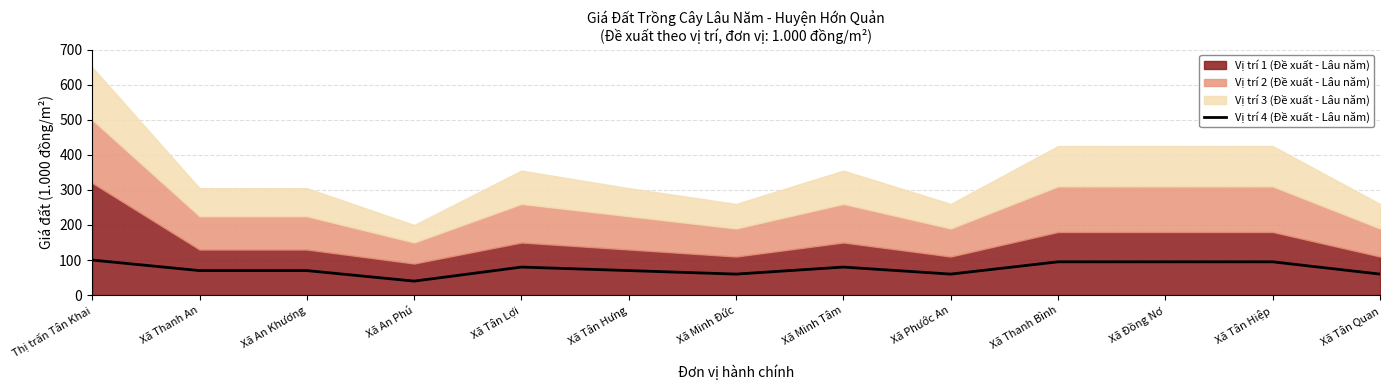

How many data points does each series have?

13